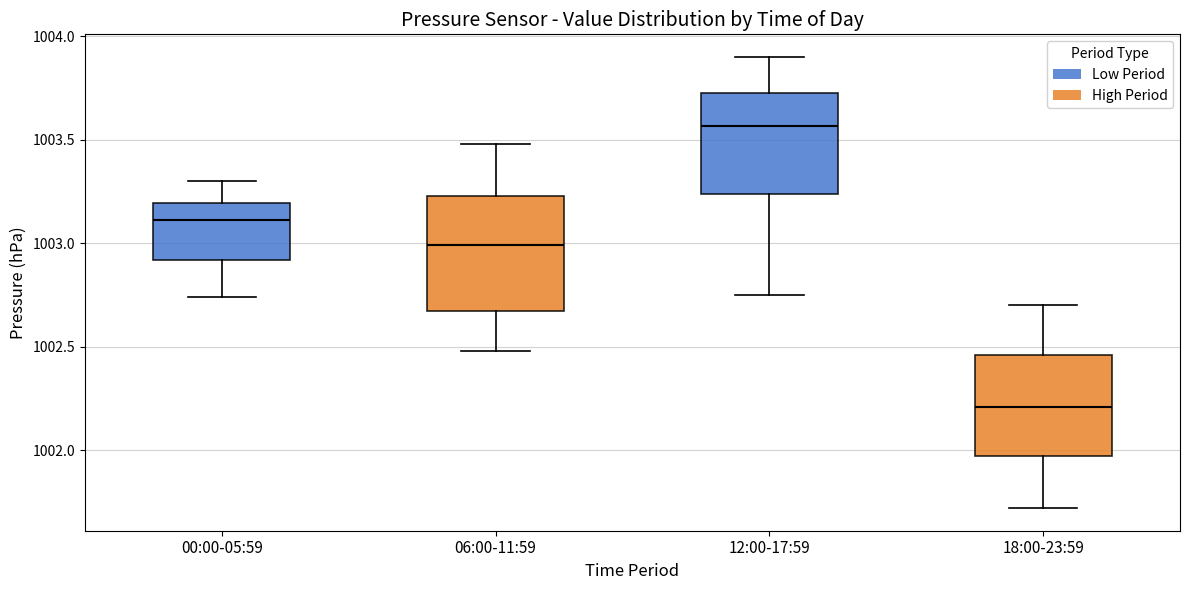

Where does the upper whisker of the box for 18:00-23:59 end on the y-axis? The values are not printed on the chart, so give them approximately, as read against the axis.

1002.70